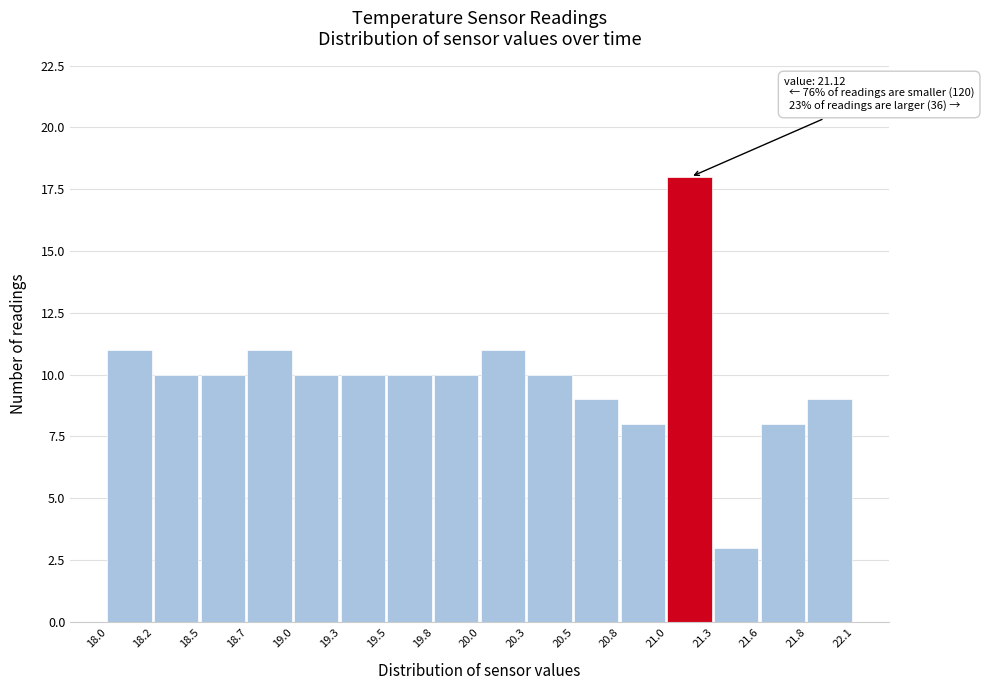

Reading left to right, transcribe all the data shown in this chart.

18.0=11	18.2=10	18.5=10	18.7=11	19.0=10	19.3=10	19.5=10	19.8=10	20.0=11	20.3=10	20.5=9	20.8=8	21.0=18	21.3=3	21.6=8	21.8=9